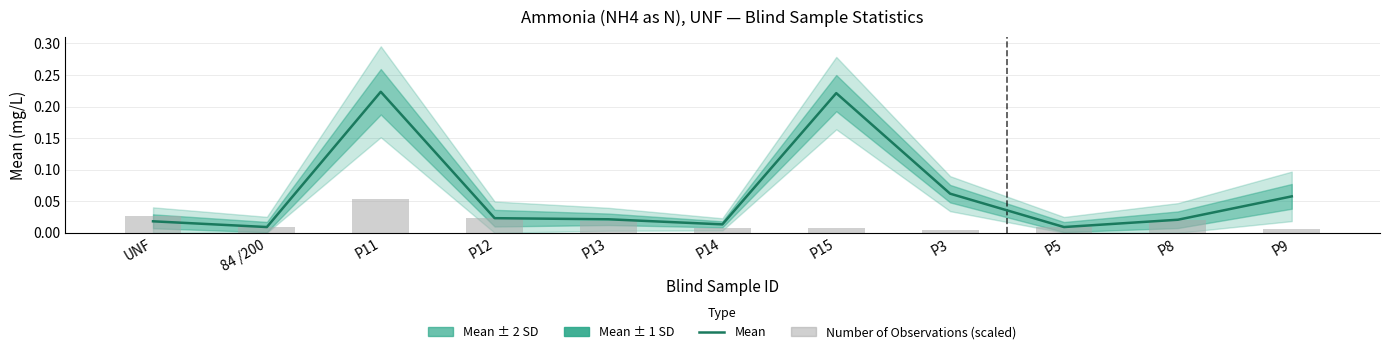

Reading left to right, list all the values displayed in this chart.

Mean: UNF=0.0	84 /200=0.0	P11=0.2	P12=0.0	P13=0.0	P14=0.0	P15=0.2	P3=0.1	P5=0.0	P8=0.0	P9=0.1
Number of Observations (scaled): UNF=0.0	84 /200=0.0	P11=0.1	P12=0.0	P13=0.0	P14=0.0	P15=0.0	P3=0.0	P5=0.0	P8=0.0	P9=0.0